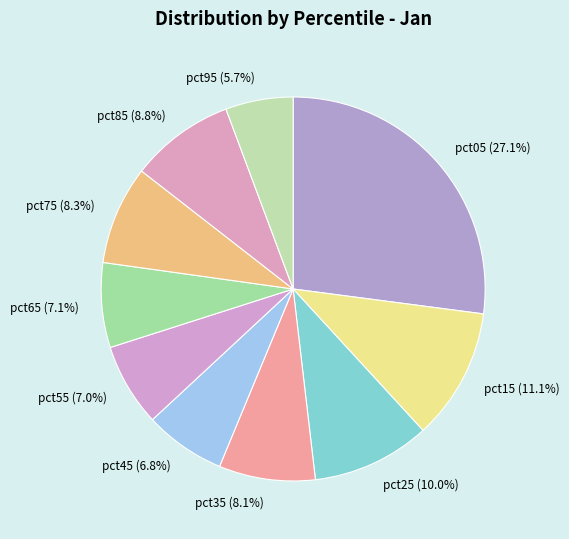

To the nearest percent, what percentage of the pie is pct35?

8%